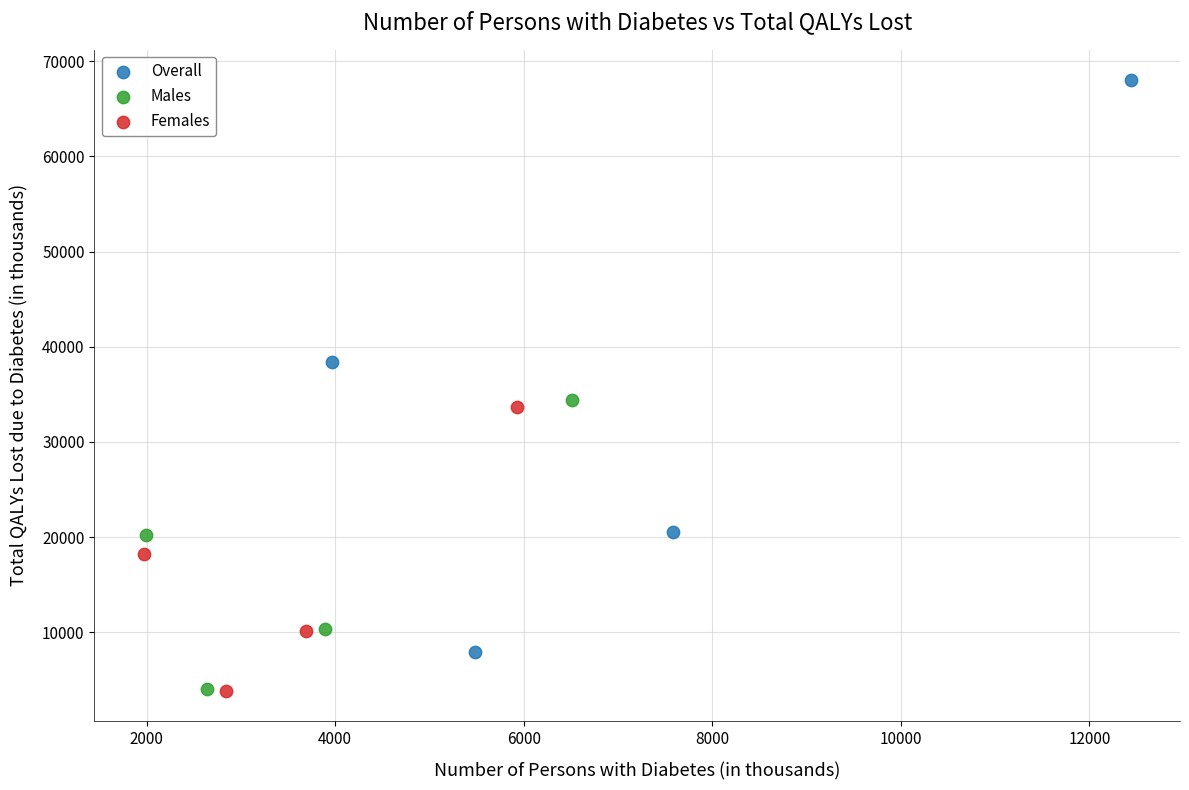

Which series contains the highest Y value?

Overall